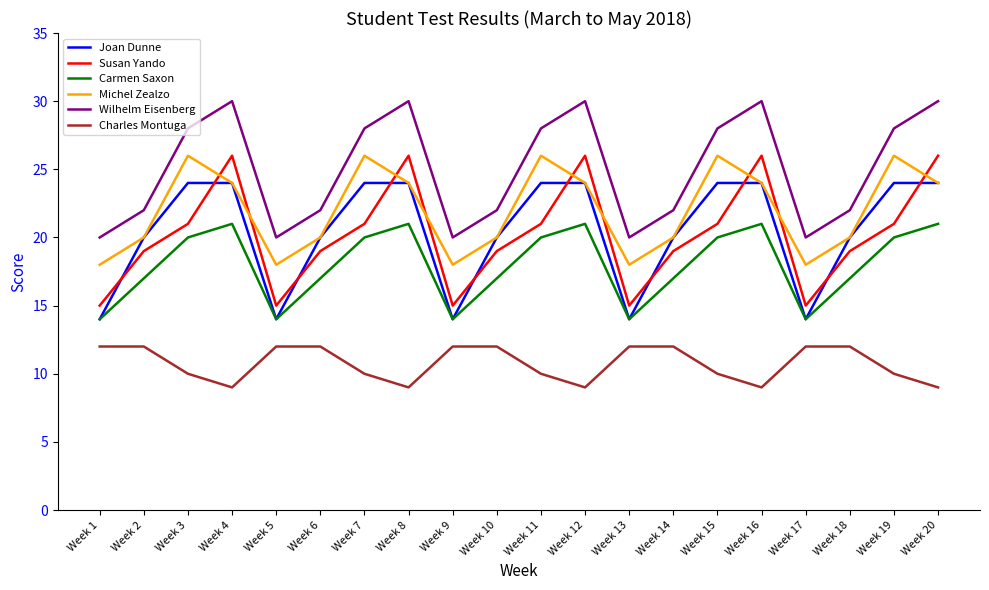

Reading left to right, what are all the values shown in this chart?

Joan Dunne: Week 1=14	Week 2=20	Week 3=24	Week 4=24	Week 5=14	Week 6=20	Week 7=24	Week 8=24	Week 9=14	Week 10=20	Week 11=24	Week 12=24	Week 13=14	Week 14=20	Week 15=24	Week 16=24	Week 17=14	Week 18=20	Week 19=24	Week 20=24
Susan Yando: Week 1=15	Week 2=19	Week 3=21	Week 4=26	Week 5=15	Week 6=19	Week 7=21	Week 8=26	Week 9=15	Week 10=19	Week 11=21	Week 12=26	Week 13=15	Week 14=19	Week 15=21	Week 16=26	Week 17=15	Week 18=19	Week 19=21	Week 20=26
Carmen Saxon: Week 1=14	Week 2=17	Week 3=20	Week 4=21	Week 5=14	Week 6=17	Week 7=20	Week 8=21	Week 9=14	Week 10=17	Week 11=20	Week 12=21	Week 13=14	Week 14=17	Week 15=20	Week 16=21	Week 17=14	Week 18=17	Week 19=20	Week 20=21
Michel Zealzo: Week 1=18	Week 2=20	Week 3=26	Week 4=24	Week 5=18	Week 6=20	Week 7=26	Week 8=24	Week 9=18	Week 10=20	Week 11=26	Week 12=24	Week 13=18	Week 14=20	Week 15=26	Week 16=24	Week 17=18	Week 18=20	Week 19=26	Week 20=24
Wilhelm Eisenberg: Week 1=20	Week 2=22	Week 3=28	Week 4=30	Week 5=20	Week 6=22	Week 7=28	Week 8=30	Week 9=20	Week 10=22	Week 11=28	Week 12=30	Week 13=20	Week 14=22	Week 15=28	Week 16=30	Week 17=20	Week 18=22	Week 19=28	Week 20=30
Charles Montuga: Week 1=12	Week 2=12	Week 3=10	Week 4=9	Week 5=12	Week 6=12	Week 7=10	Week 8=9	Week 9=12	Week 10=12	Week 11=10	Week 12=9	Week 13=12	Week 14=12	Week 15=10	Week 16=9	Week 17=12	Week 18=12	Week 19=10	Week 20=9